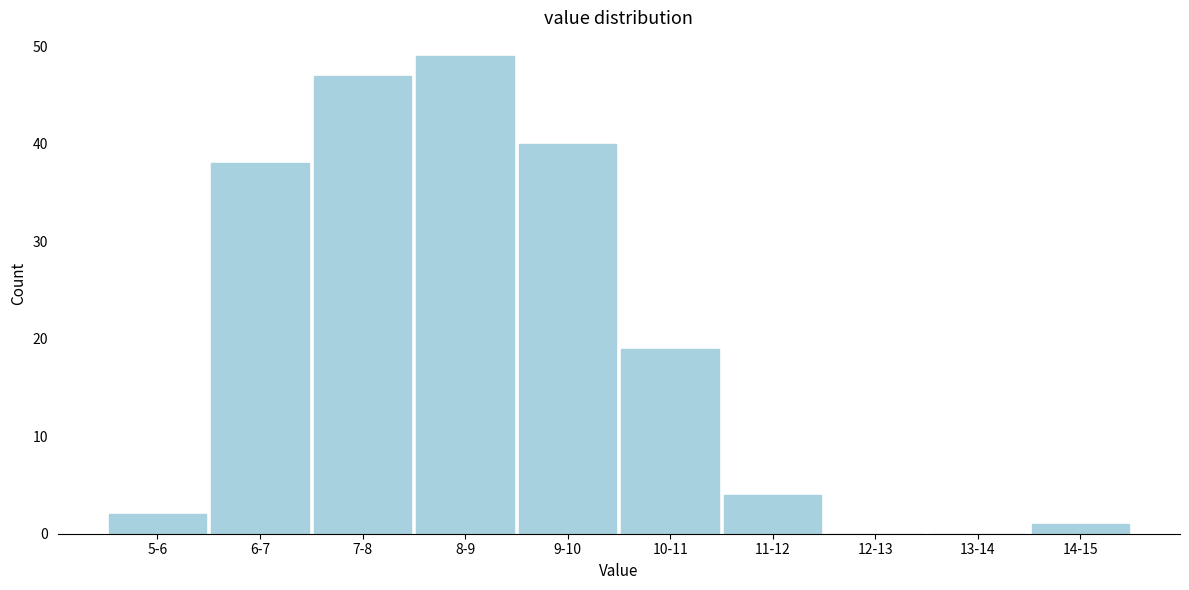

Reading left to right, transcribe all the data shown in this chart.

5-6=2	6-7=38	7-8=47	8-9=49	9-10=40	10-11=19	11-12=4	12-13=0	13-14=0	14-15=1